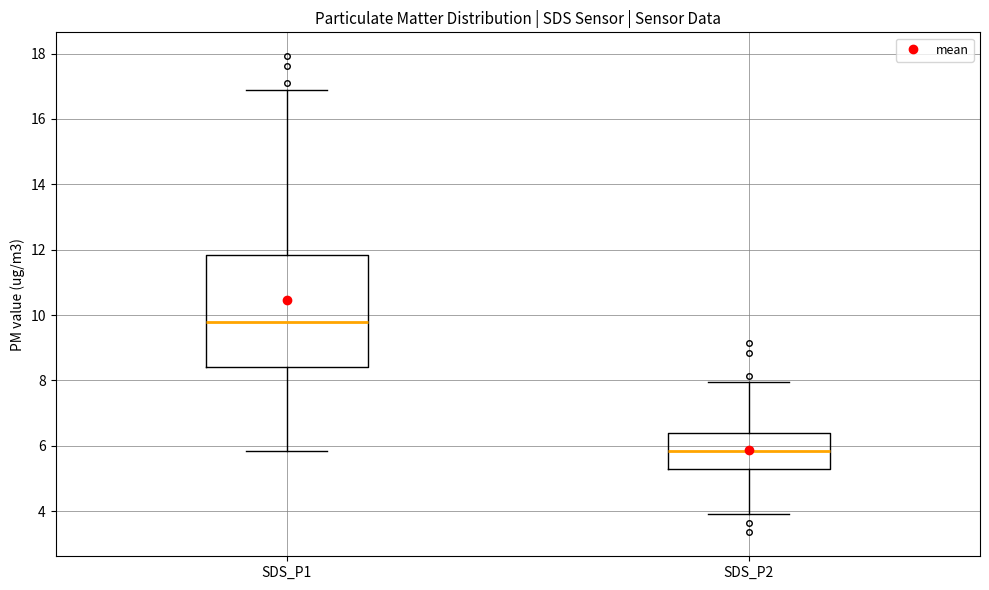

Reading left to right, transcribe this box plot: for each box, give where its median line is, the range the box spans, and where its two whiskers end, as read against the y-axis. The values are not printed on the chart, so give them approximately, as read against the axis.

SDS_P1: median 9.8, box 8.4 to 11.8, whiskers 5.8 to 16.8
SDS_P2: median 5.8, box 5.4 to 6.4, whiskers 4.0 to 8.0